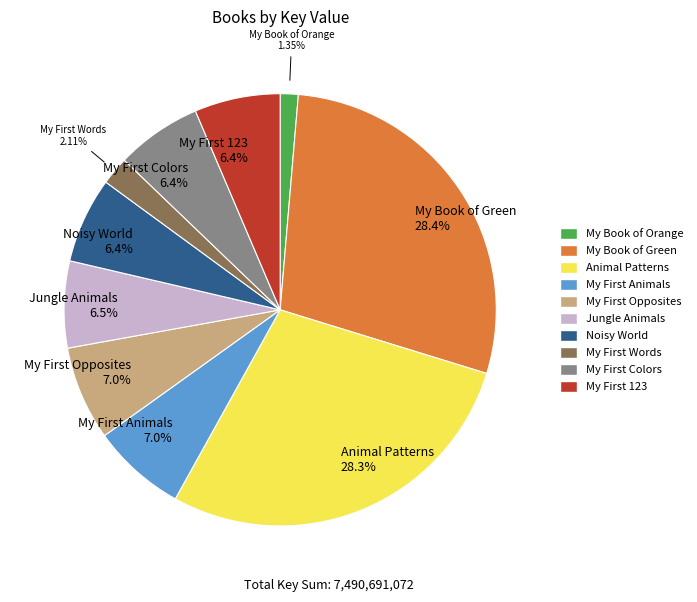

To the nearest percent, what is the difference between the largest and smallest slice percentages?

27%